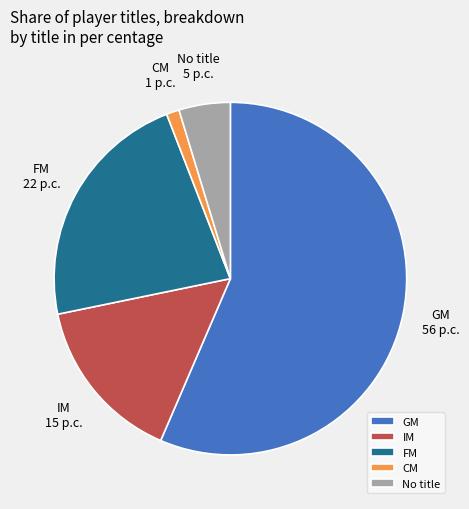

What is the smallest slice in the pie chart?

CM